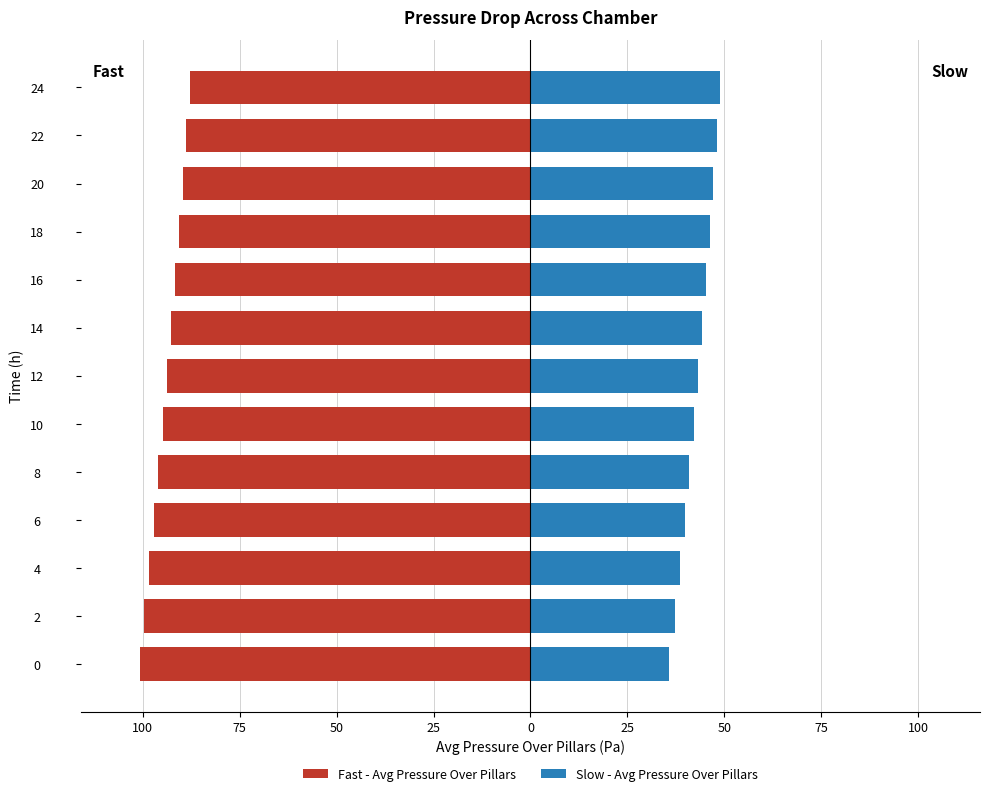

The value of Fast - Avg Pressure Over Pillars at 18 is -42.8. True or false?

False